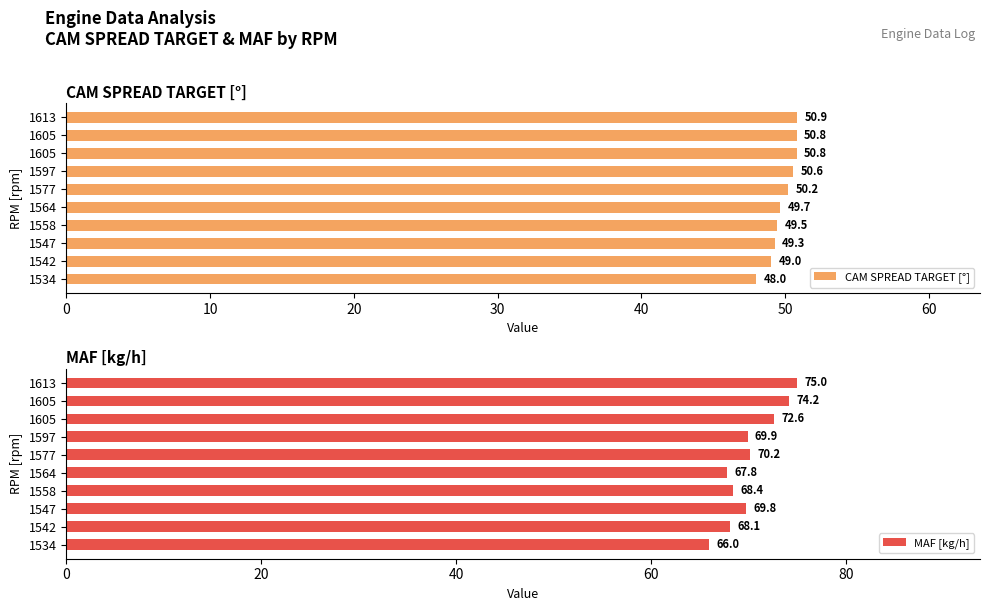

Rank the series by their average value, from lowest to highest.

CAM SPREAD TARGET [°], MAF [kg/h]